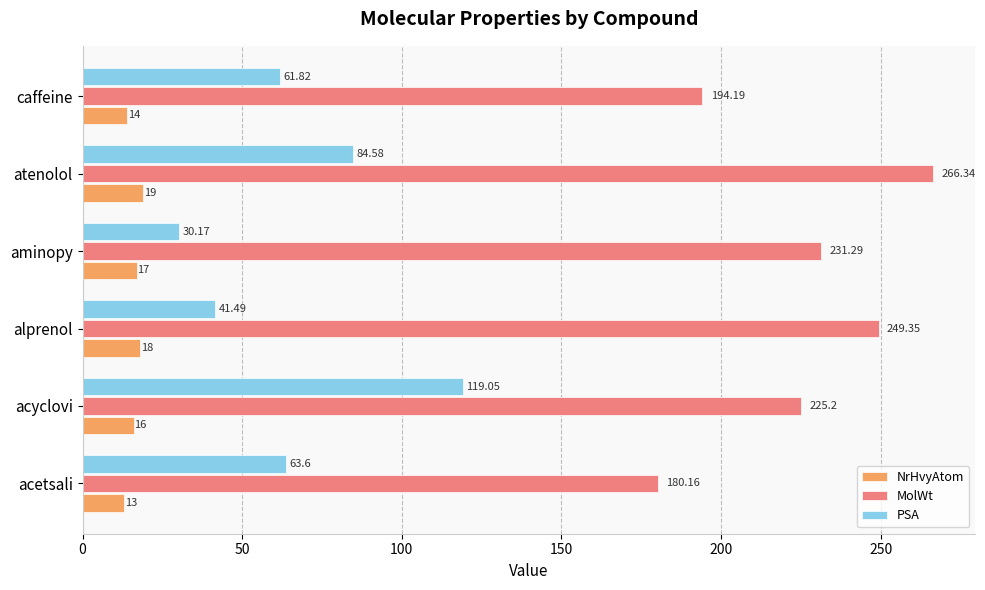

At how many categories does at least one series exceed 258?

1